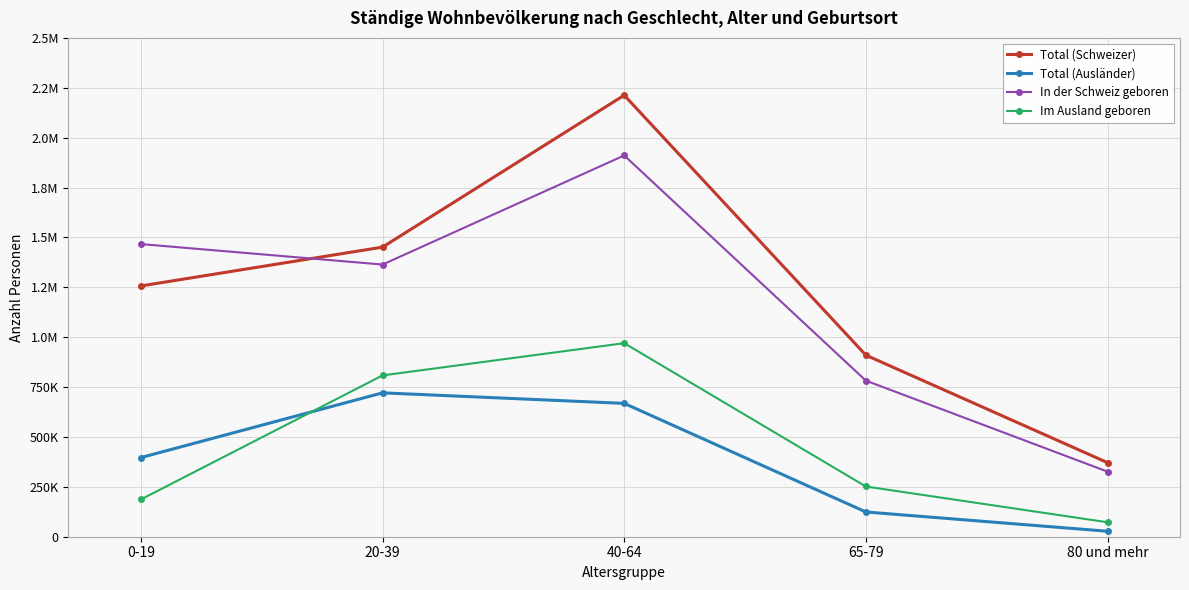

True or false: Im Ausland geboren and In der Schweiz geboren cross at least once.

False